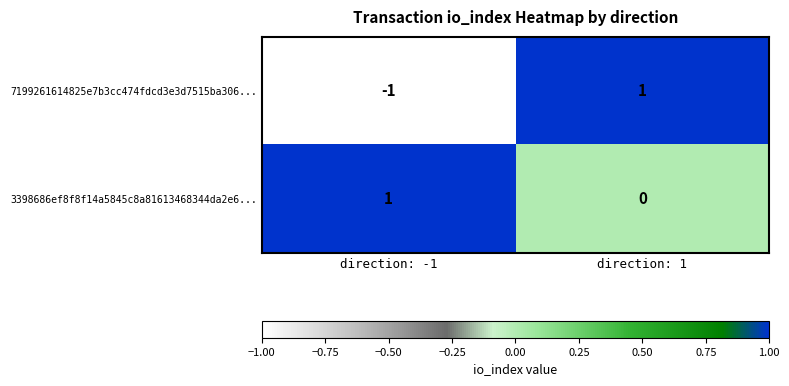

List the series in order of their overall mean, highest first.

3398686ef8f8f14a5845c8a81613468344da2e6..., 7199261614825e7b3cc474fdcd3e3d7515ba306...